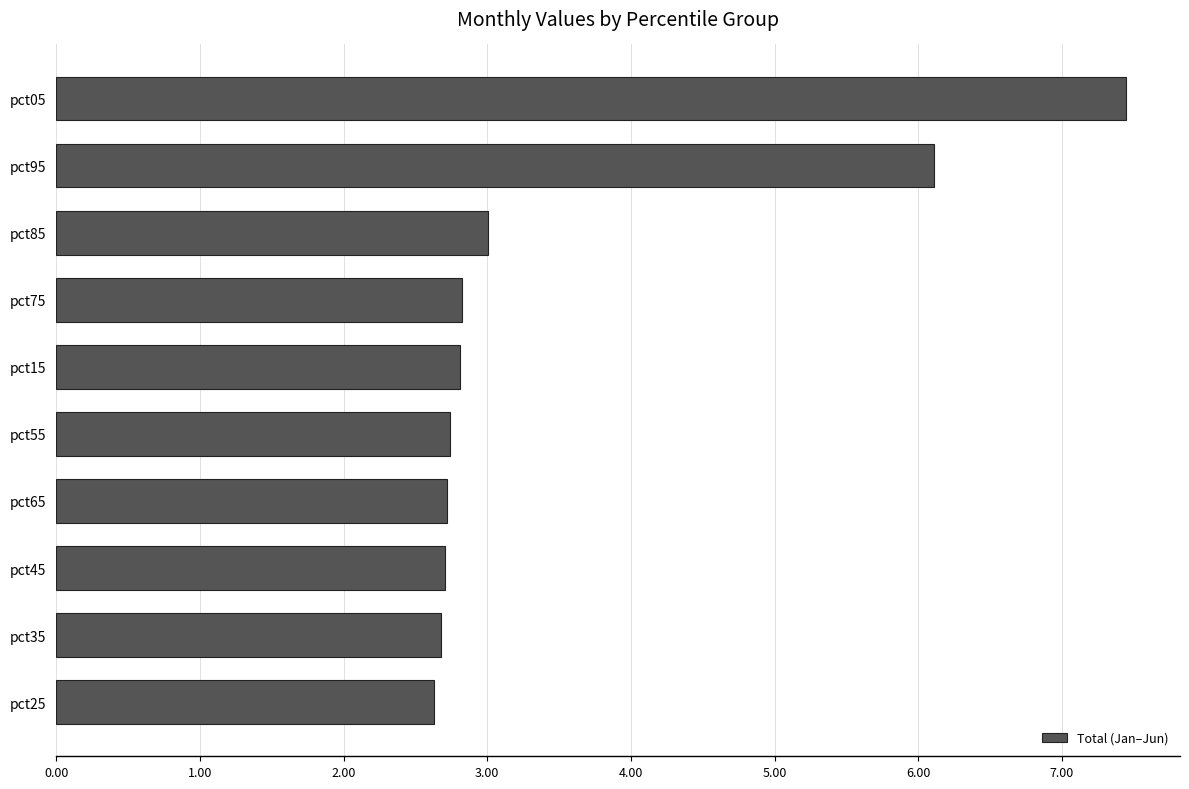

What is the average value?

3.6